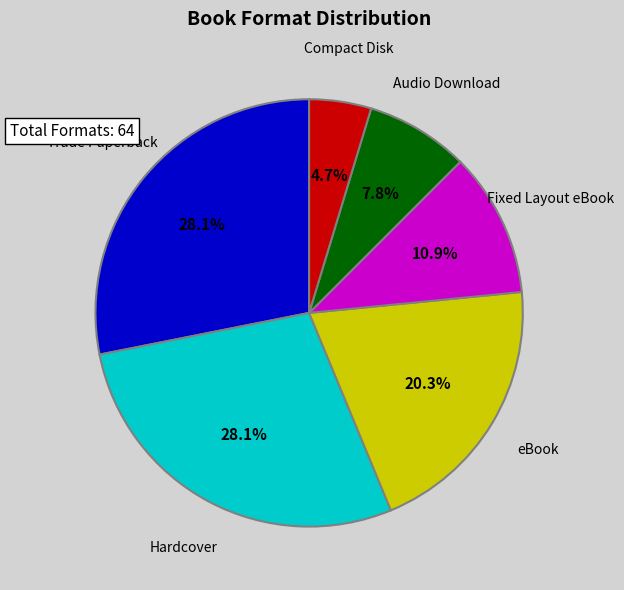

Does any single category account for the majority?

No